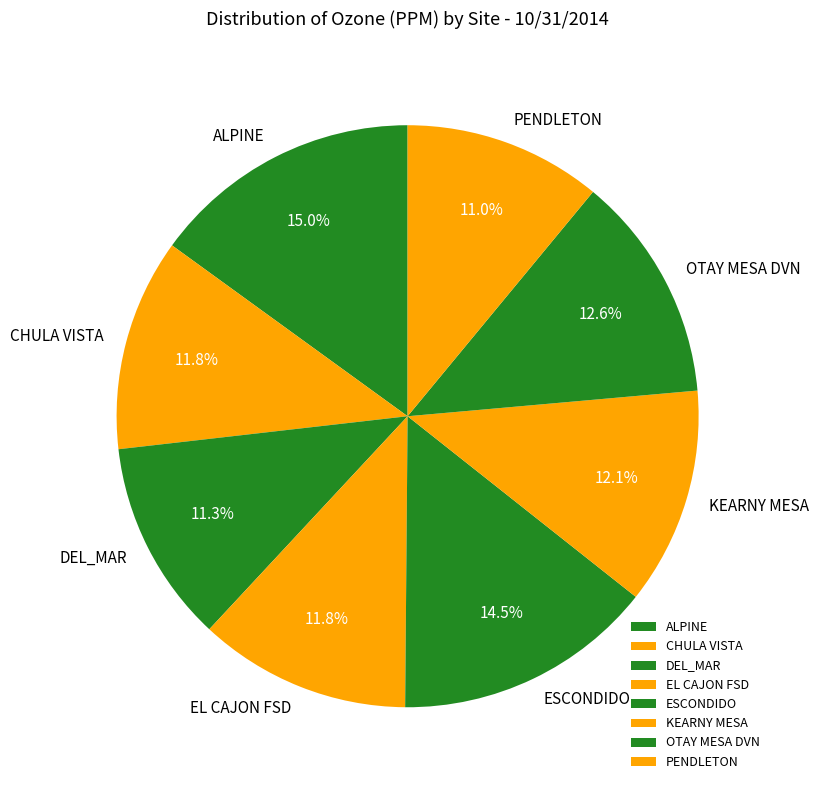

How many segments does this pie chart have?

8